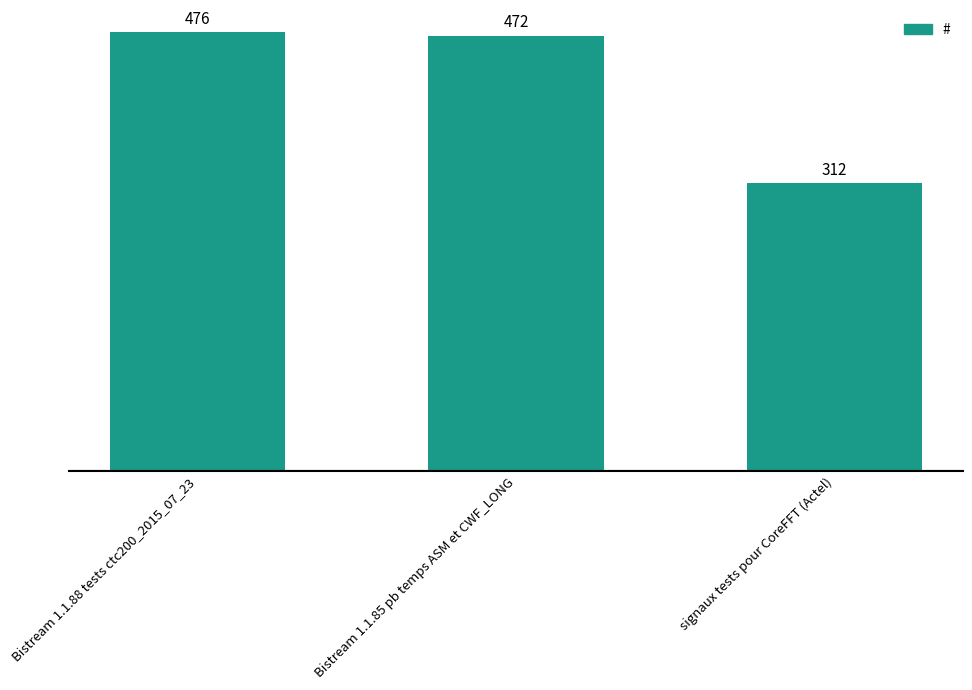

Reading left to right, what are all the values shown in this chart?

Bistream 1.1.88 tests ctc200_2015_07_23=476	Bistream 1.1.85 pb temps ASM et CWF_LONG=472	signaux tests pour CoreFFT (Actel)=312